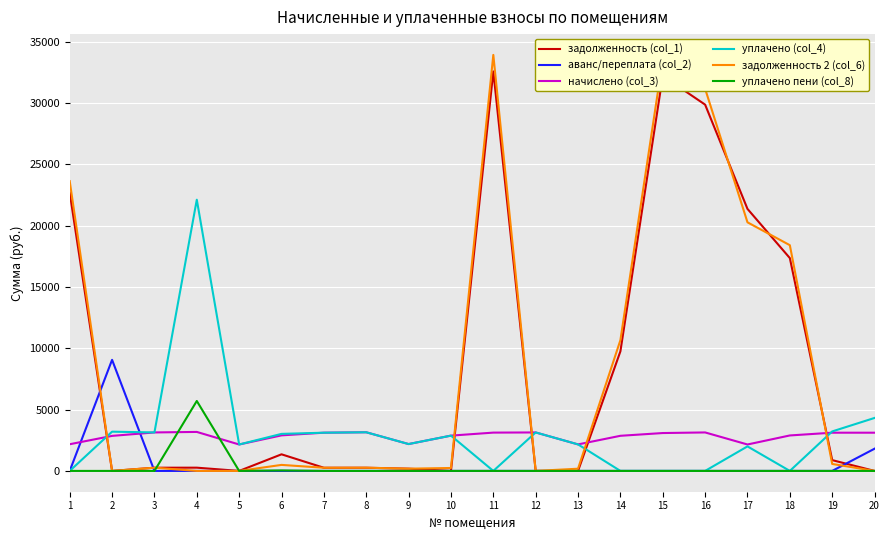

What is the total value across all series at 11?

69624.1